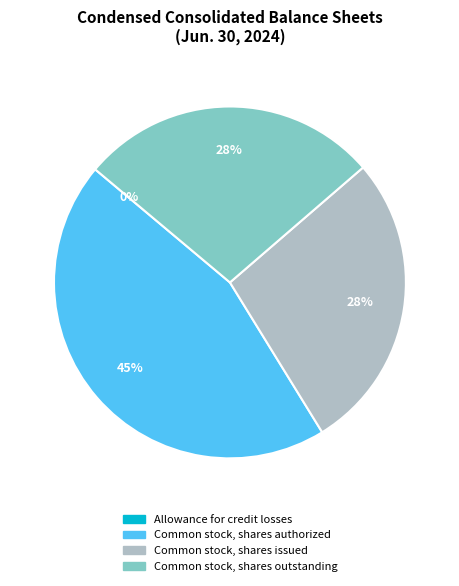

Between Common stock, shares outstanding and Common stock, shares authorized, which is larger?

Common stock, shares authorized